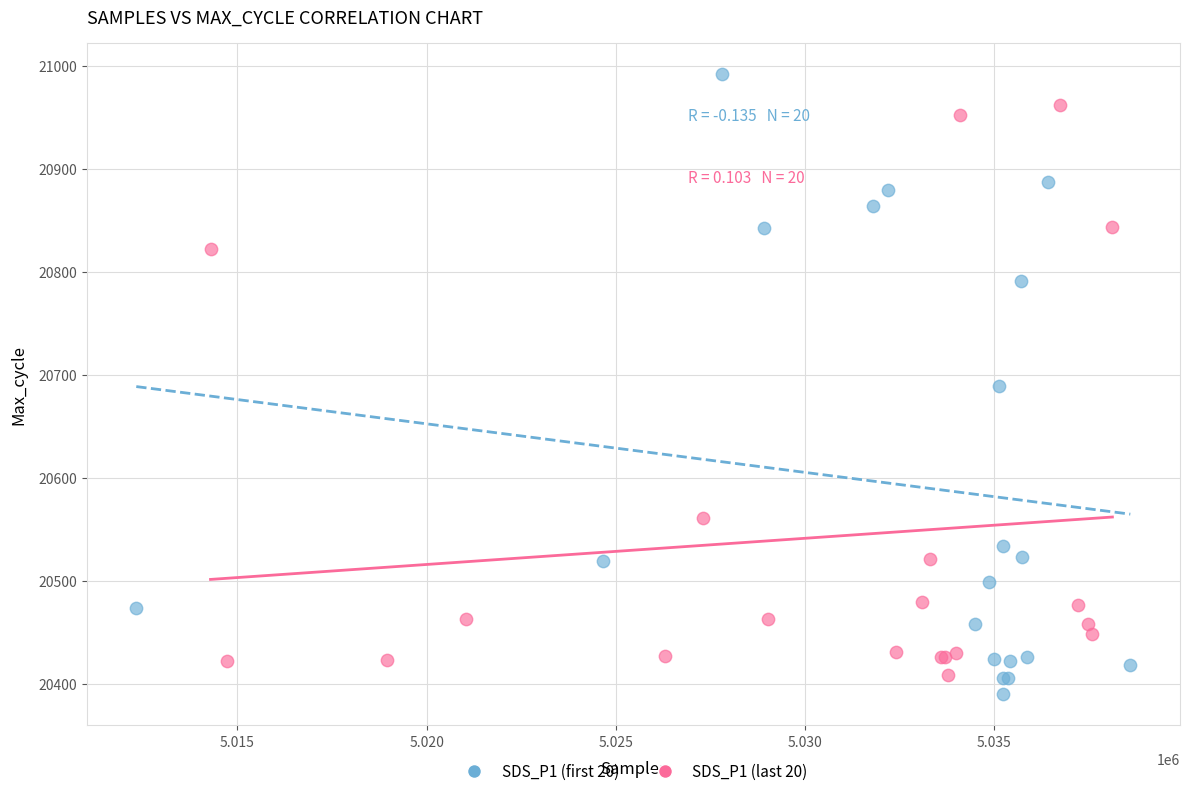

Which series reaches the maximum Y coordinate?

SDS_P1 (first 20)